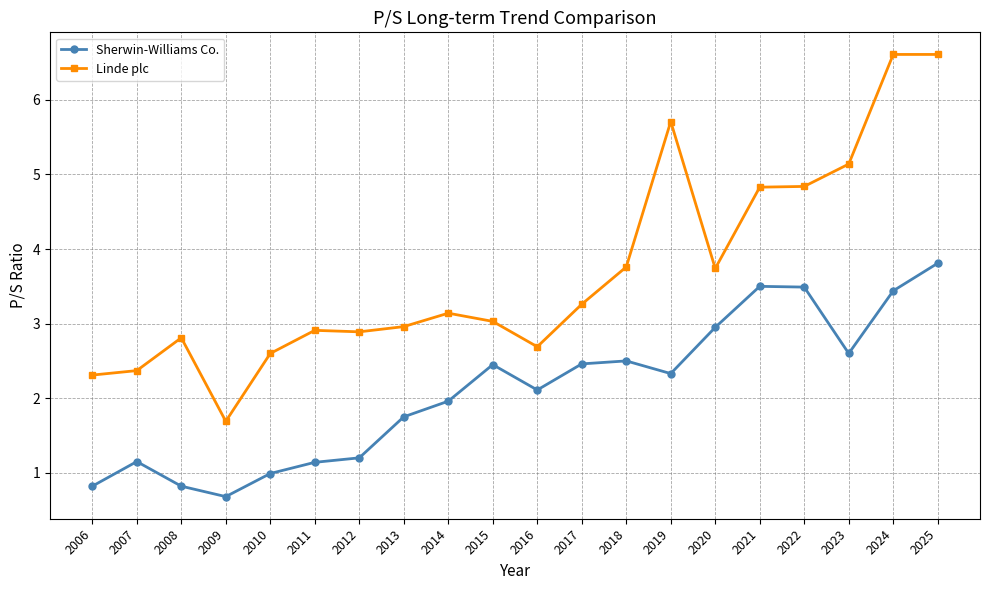

True or false: Linde plc and Sherwin-Williams Co. intersect in this chart.

False